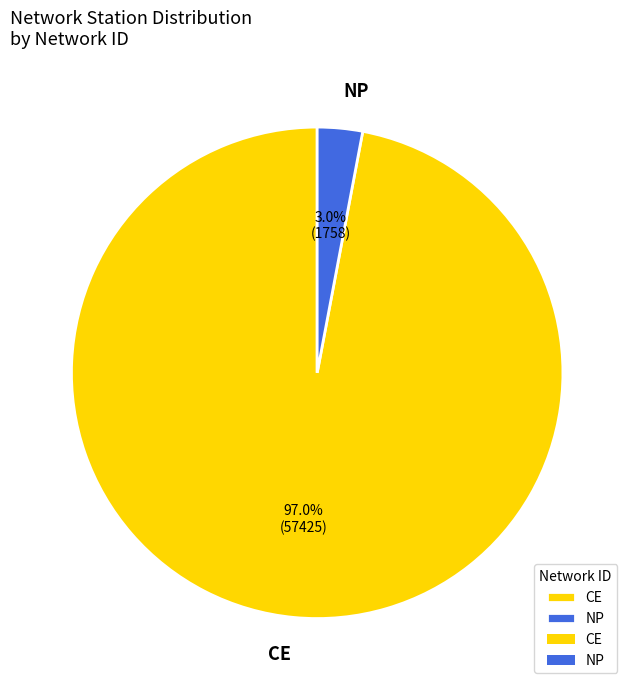

How many segments does this pie chart have?

2